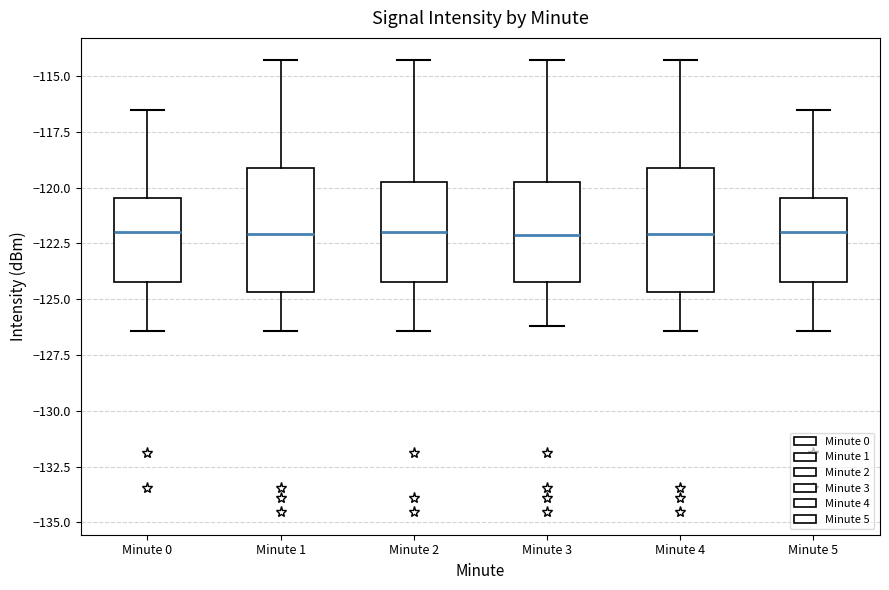

Where does the median line of the box for Minute 5 sit on the y-axis? The values are not printed on the chart, so give them approximately, as read against the axis.

-122.0